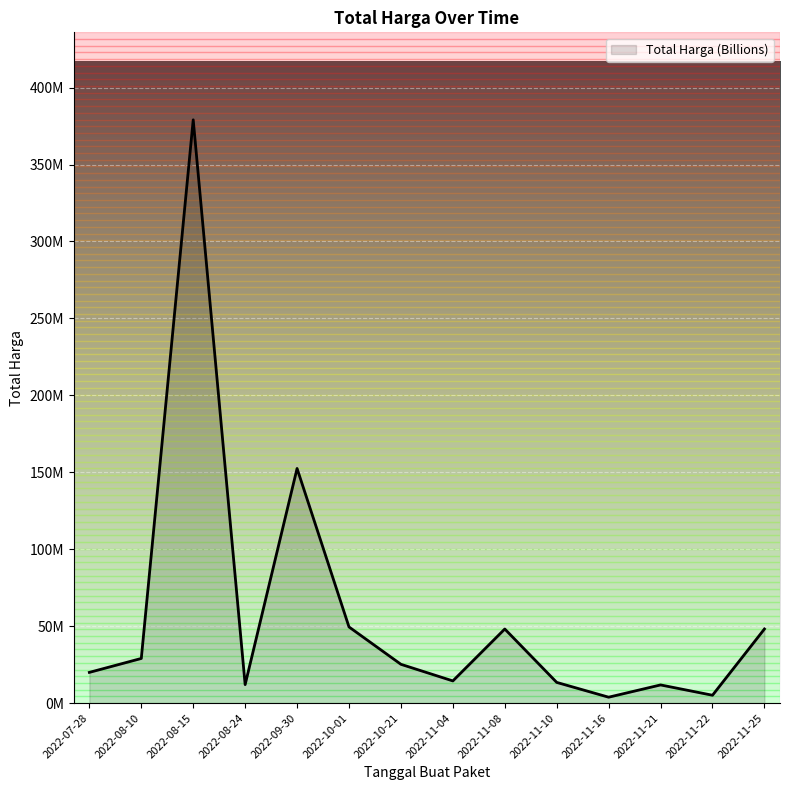

Does the chart display data point markers on the line(s)?

No